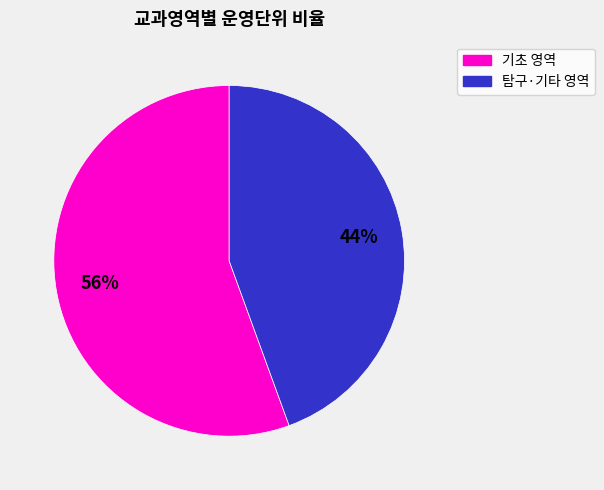

Is there any slice that represents more than half of the pie?

Yes